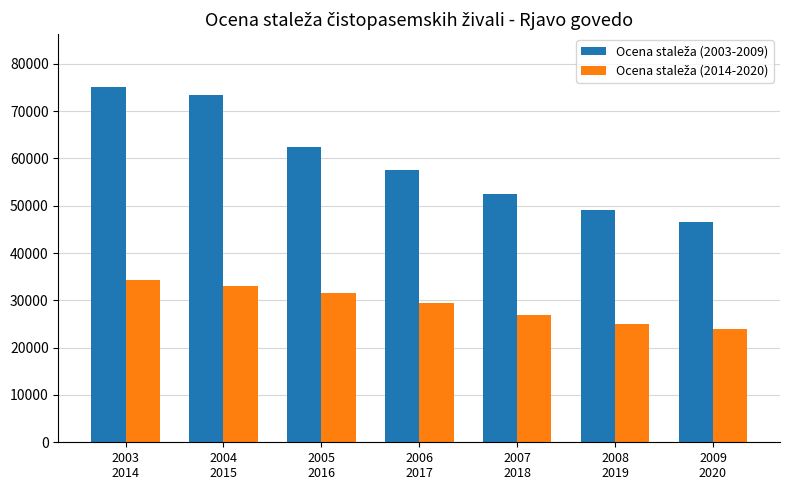

What is the label of the 6th bar from the right?

2004
2015